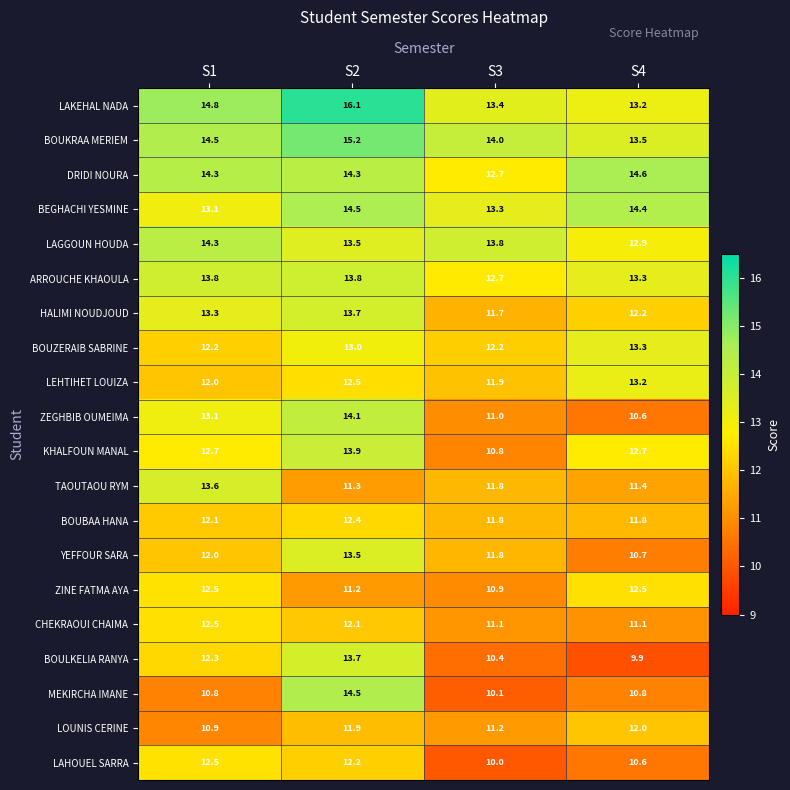

Where is LAKEHAL NADA nearest to the value 14?

S3